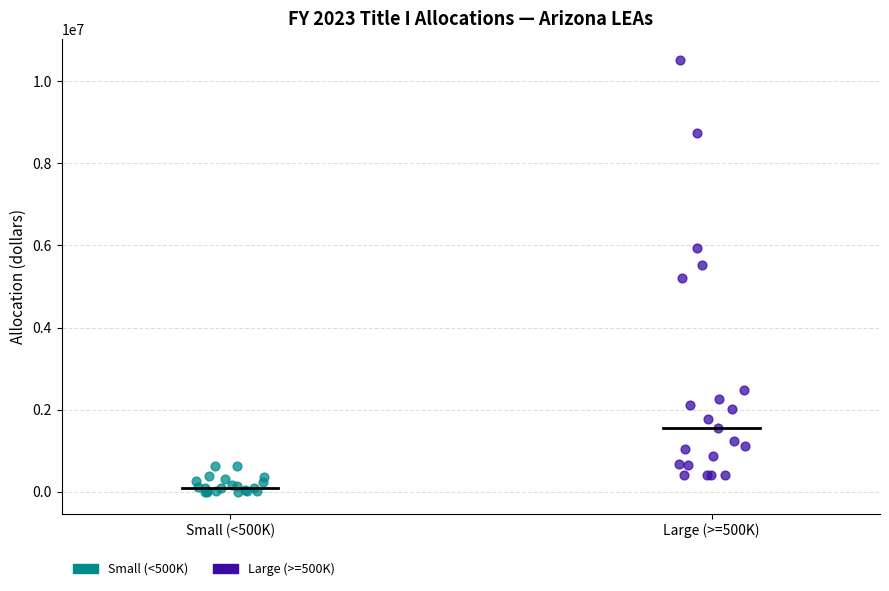

Which series has the widest spread of Y values?

Large (>=500K)